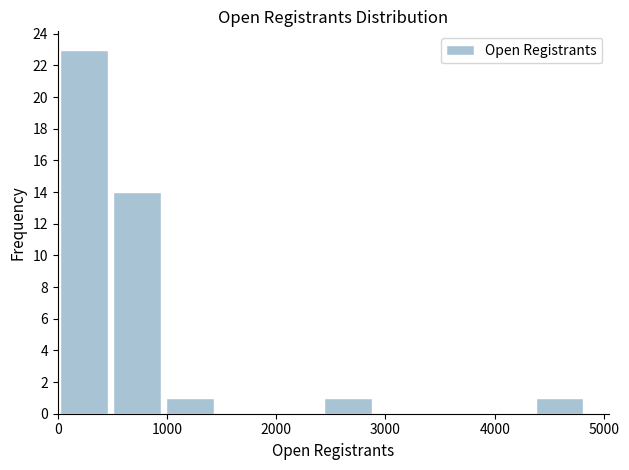

Which range on the x-axis has the tallest bar?

0 to 500